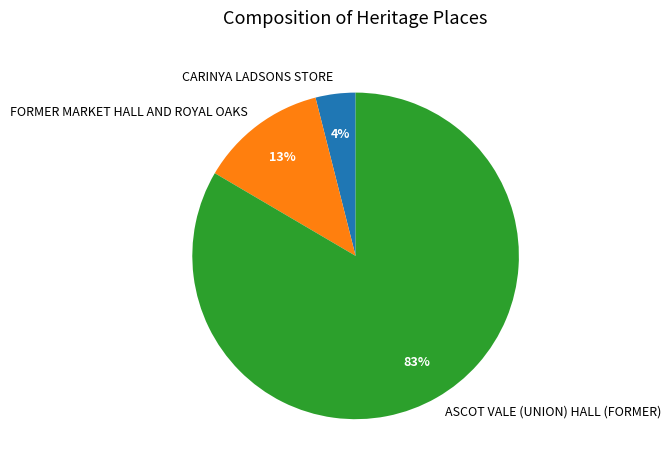

Which has a higher value, FORMER MARKET HALL AND ROYAL OAKS or CARINYA LADSONS STORE?

FORMER MARKET HALL AND ROYAL OAKS